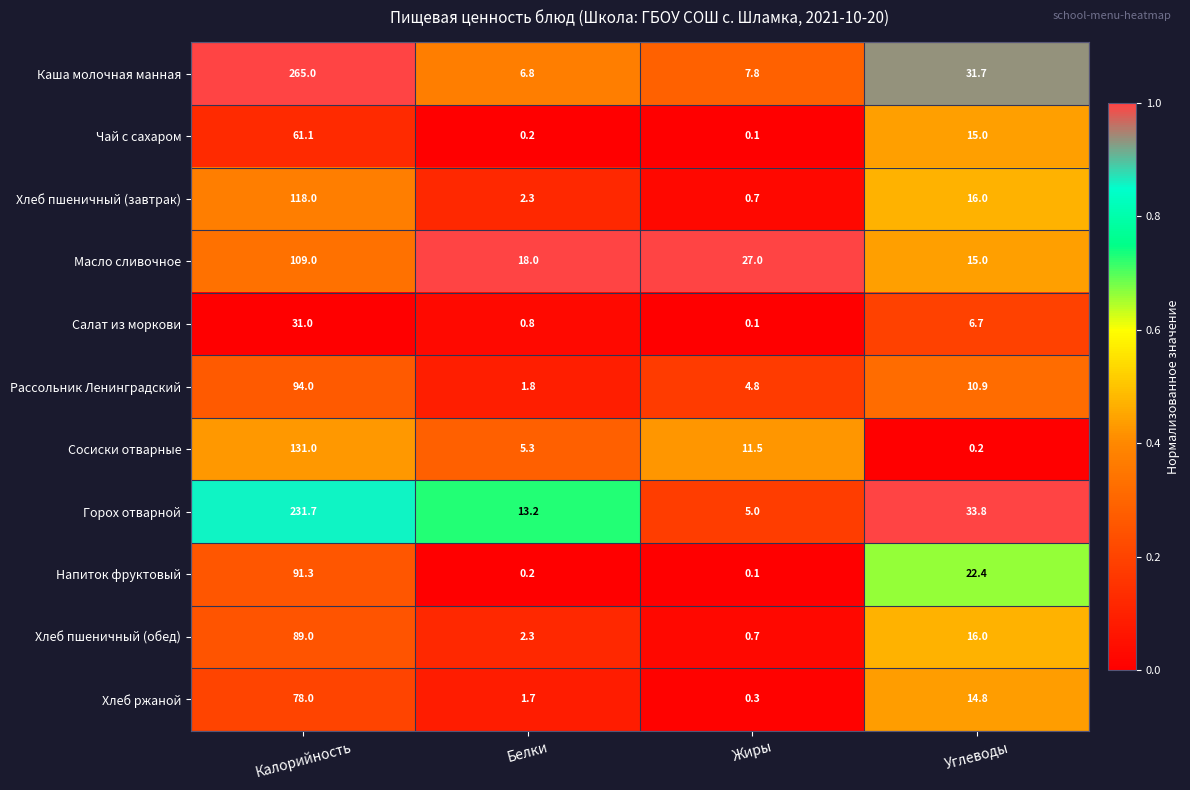

Count the number of categories in the chart.

4